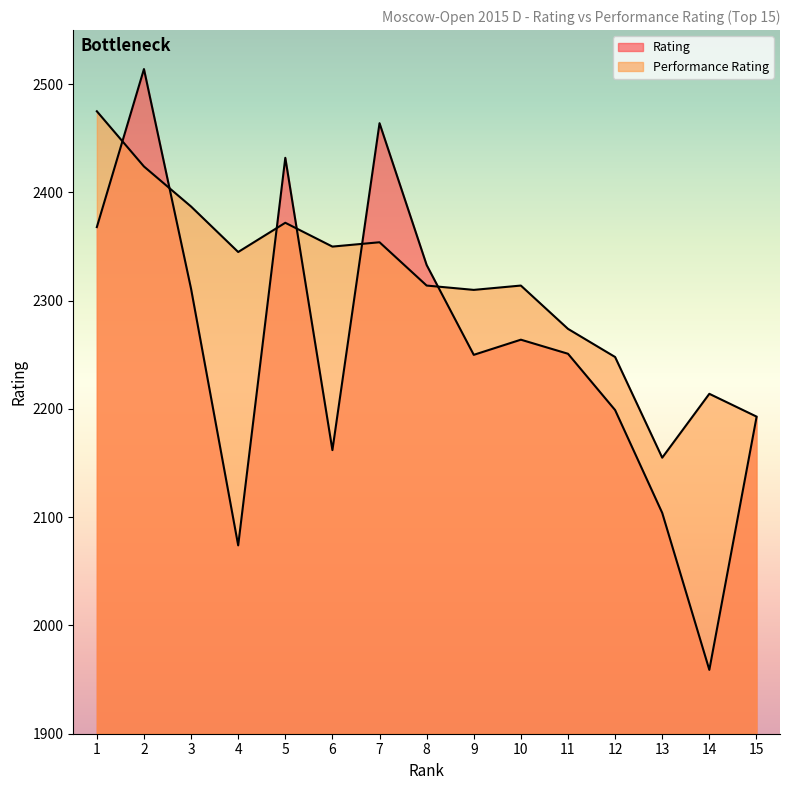

Reading right to left, what are all the values shown in this chart?

Rating: 15=2192	14=1959	13=2104	12=2199	11=2251	10=2264	9=2250	8=2333	7=2464	6=2162	5=2432	4=2074	3=2311	2=2514	1=2368
Performance Rating: 15=2193	14=2214	13=2155	12=2248	11=2274	10=2314	9=2310	8=2314	7=2354	6=2350	5=2372	4=2345	3=2387	2=2424	1=2475